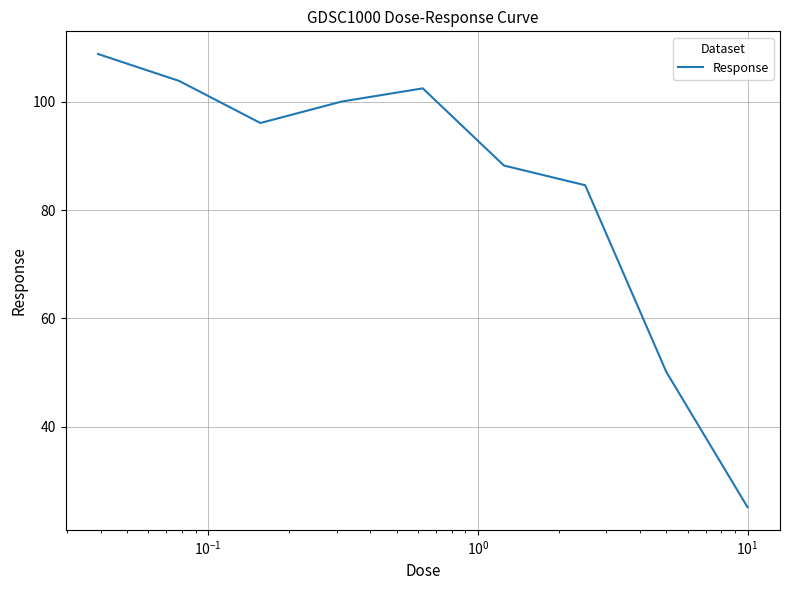

What is the greatest value displayed?

108.9